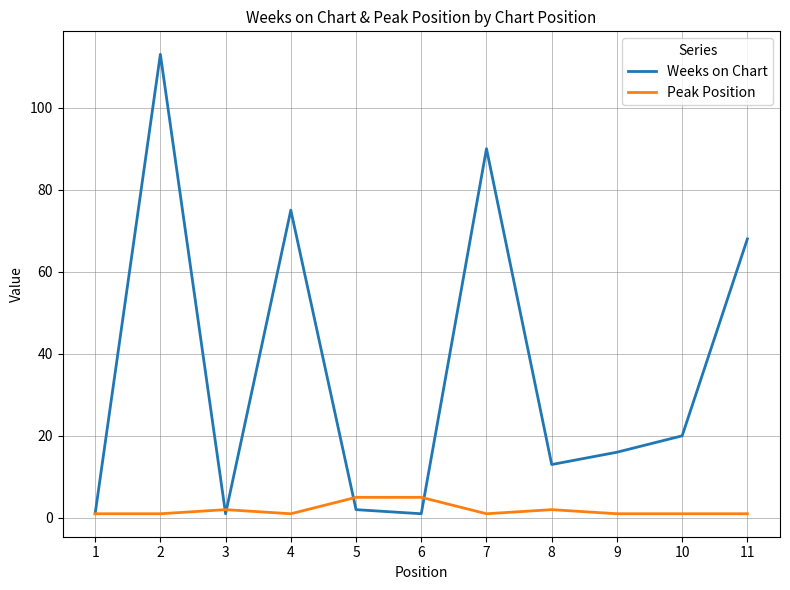

What is the maximum value for Weeks on Chart?

113